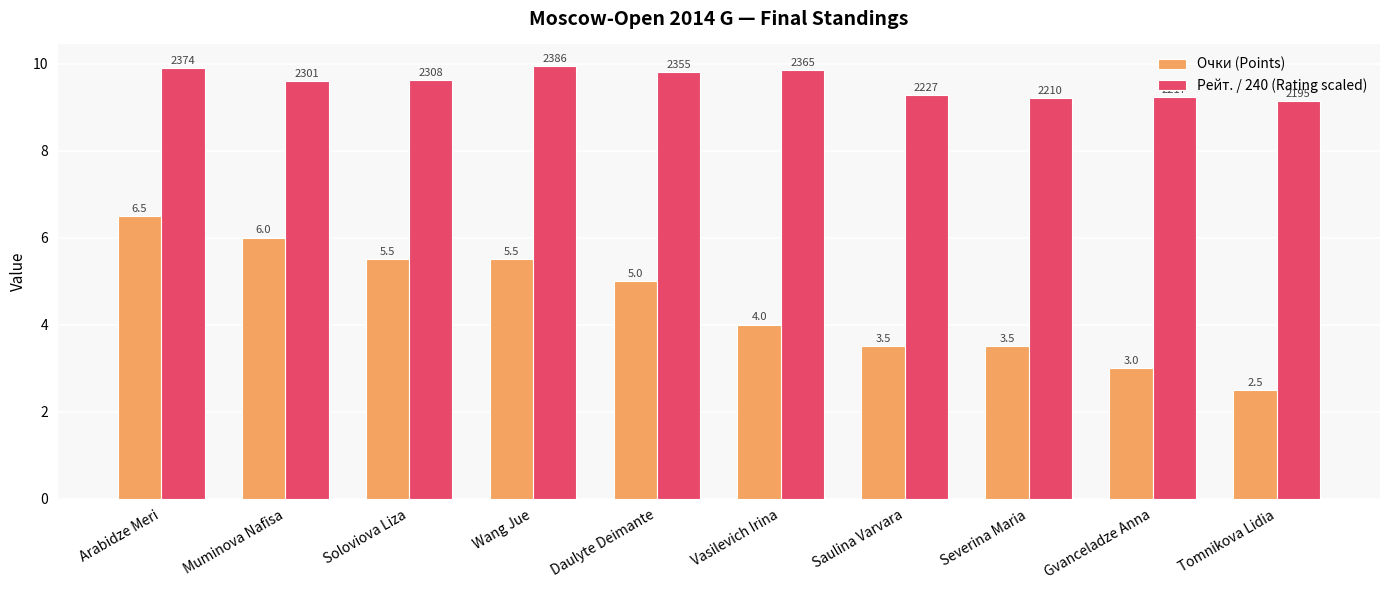

At which category does the chart reach its minimum across all series?

Tomnikova Lidia